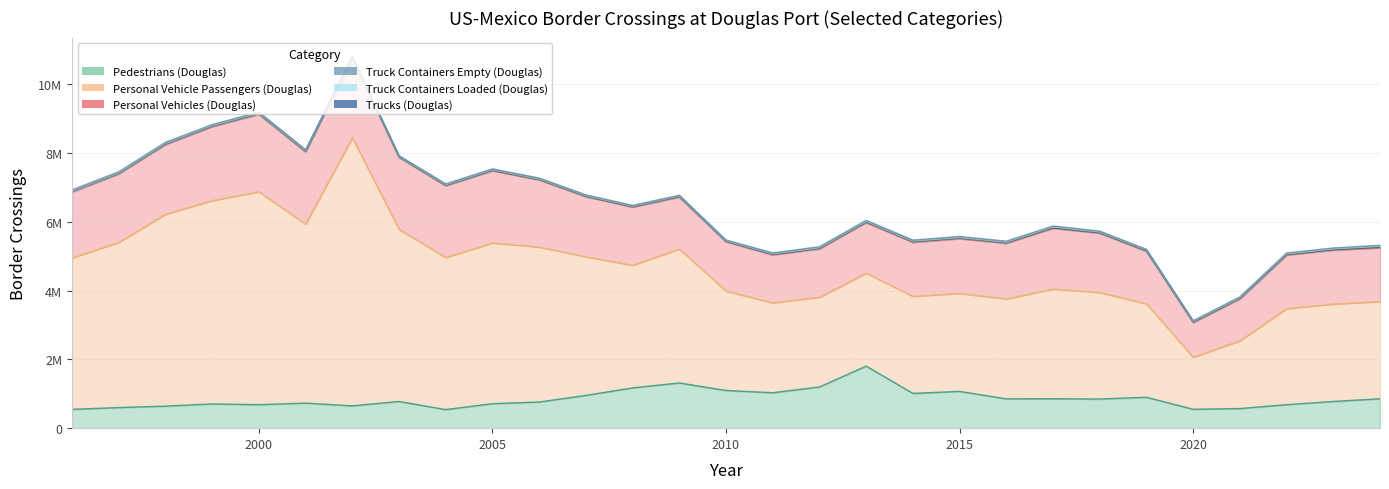

Does the chart display data point markers on the line(s)?

No